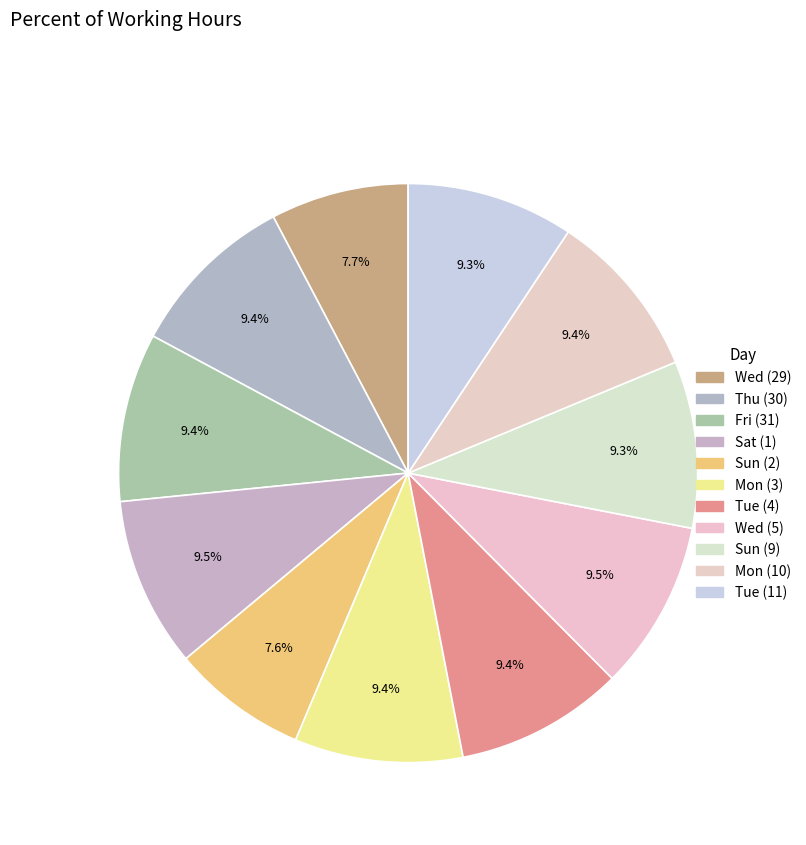

Count the number of slices in the pie.

11